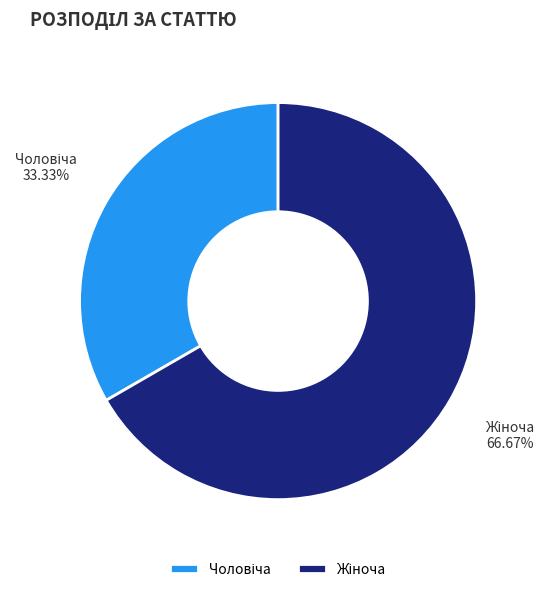

Is there any slice that represents more than half of the pie?

Yes